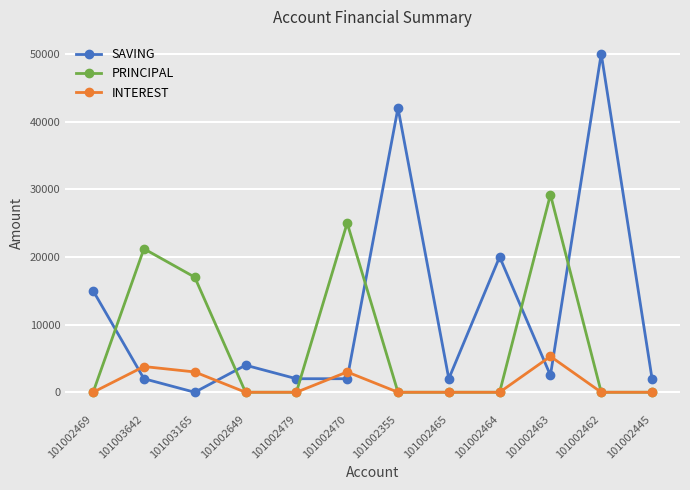

True or false: INTEREST and SAVING intersect in this chart.

True